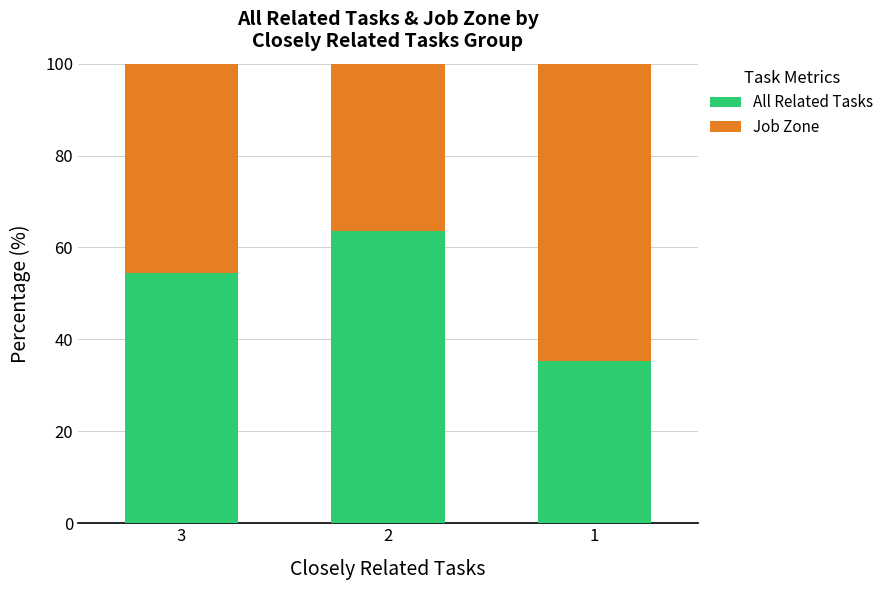

What is the lowest value of the All Related Tasks series?

35.4